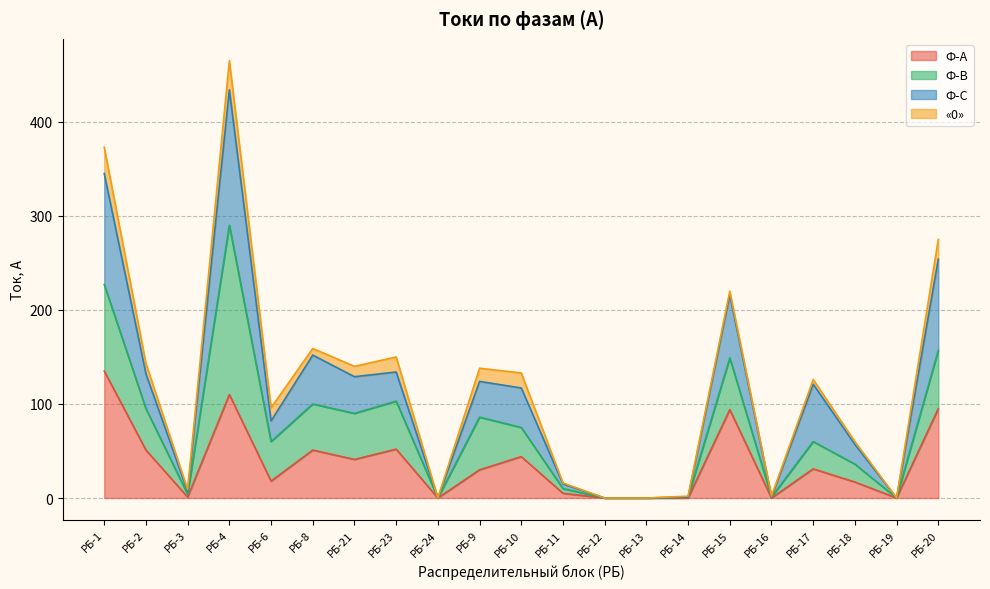

What are all the series names shown in the legend?

Ф-А, Ф-В, Ф-С, «0»